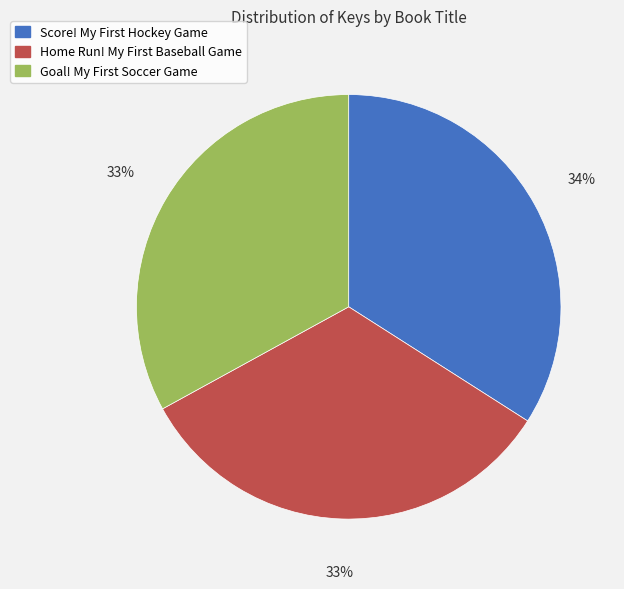

How many segments does this pie chart have?

3